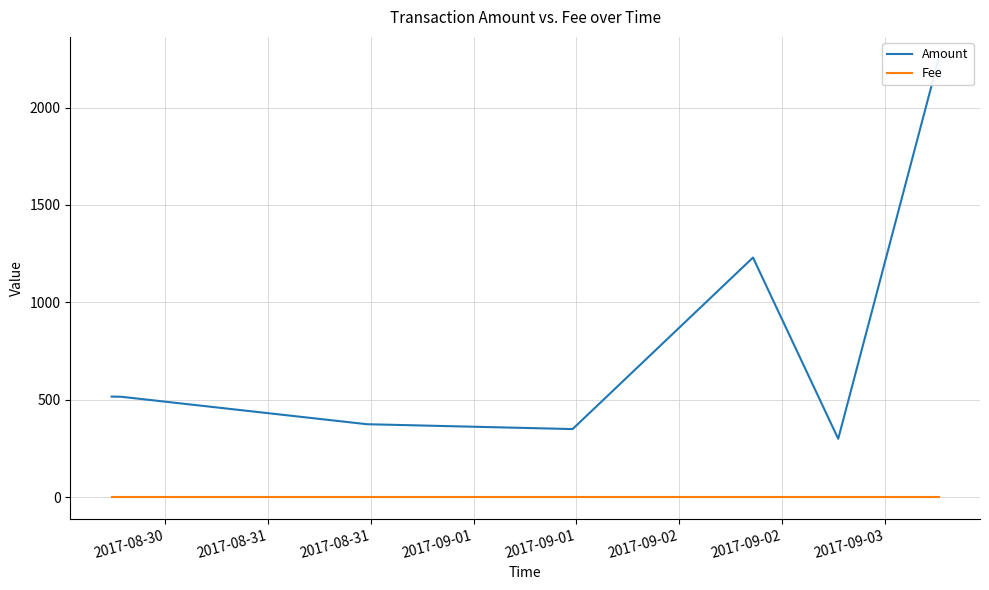

In Amount, how many points are higher than both neighbors (excluding endpoints)?

1